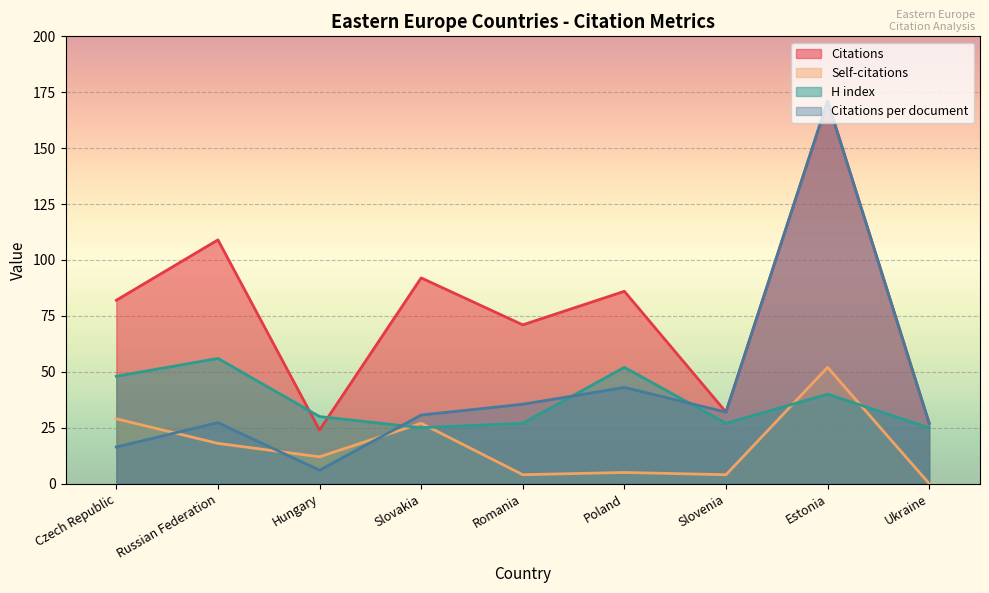

What is the label of the 1st point from the right?

Ukraine